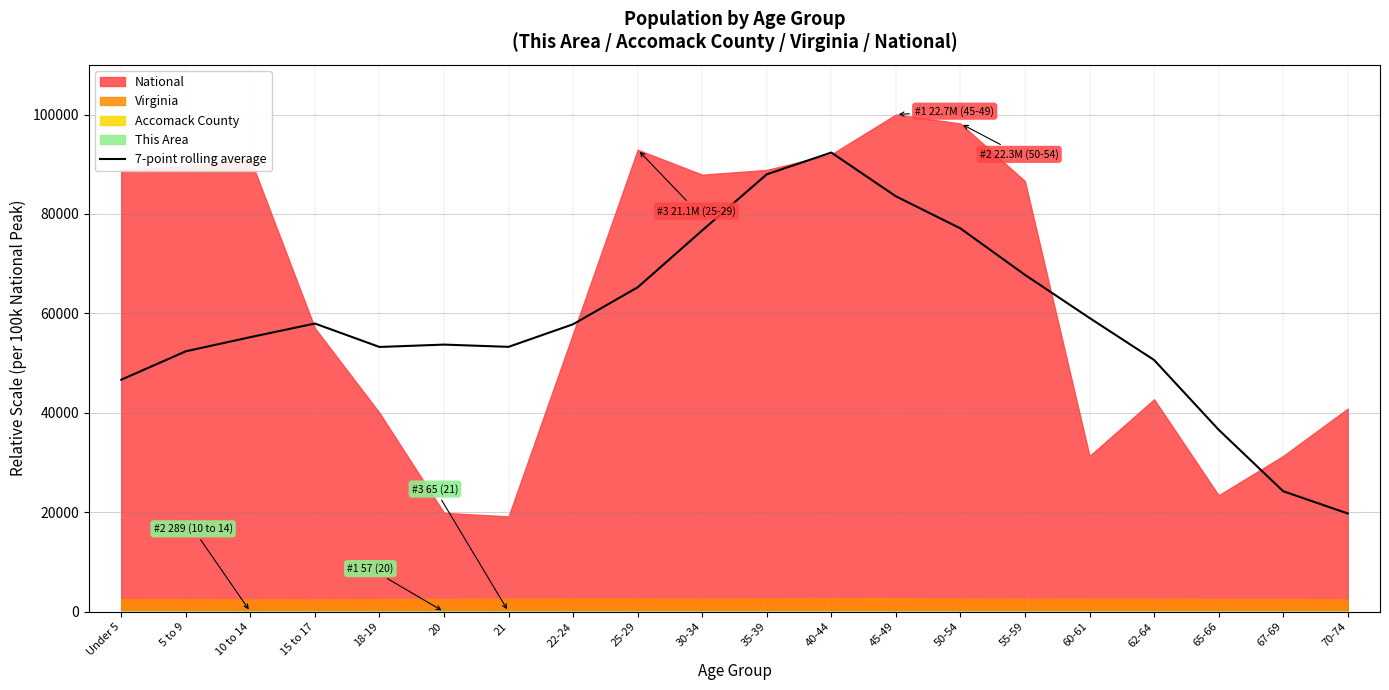

What position from the left is 35-39?

11